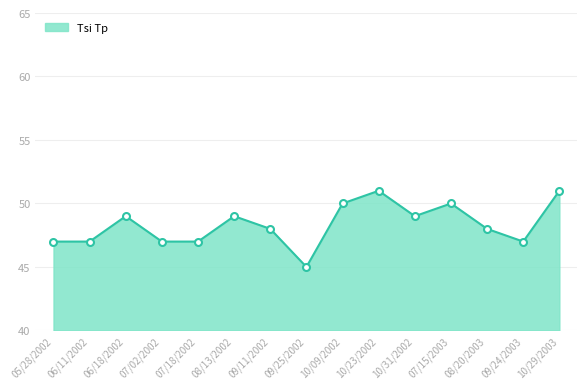

What is the change in value from 07/18/2002 to 10/31/2002?

+2